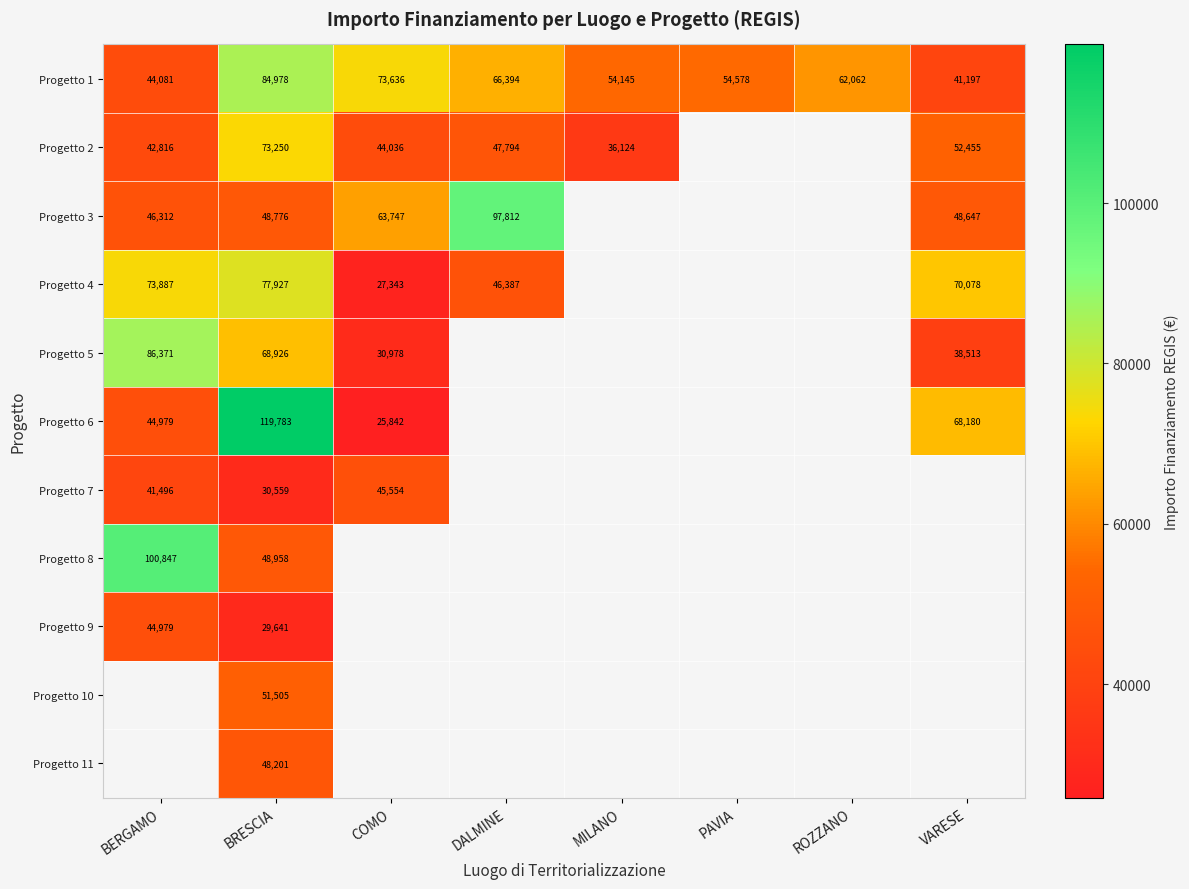

What is the difference between the Progetto 2 values at VARESE and COMO?

8419.0